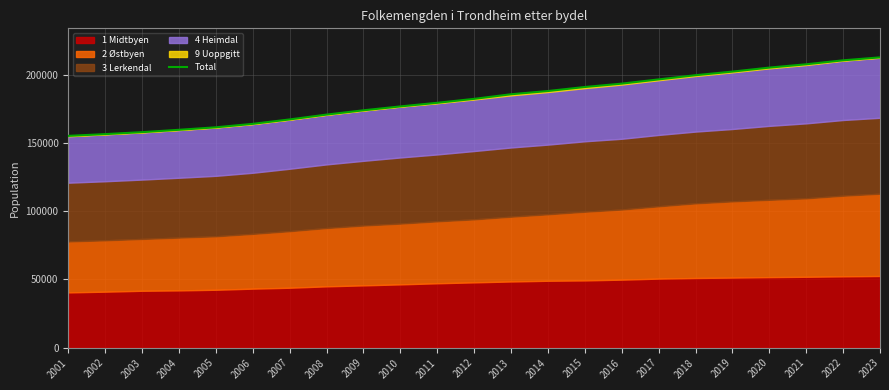

What is the difference between the maximum and minimum values?

57498